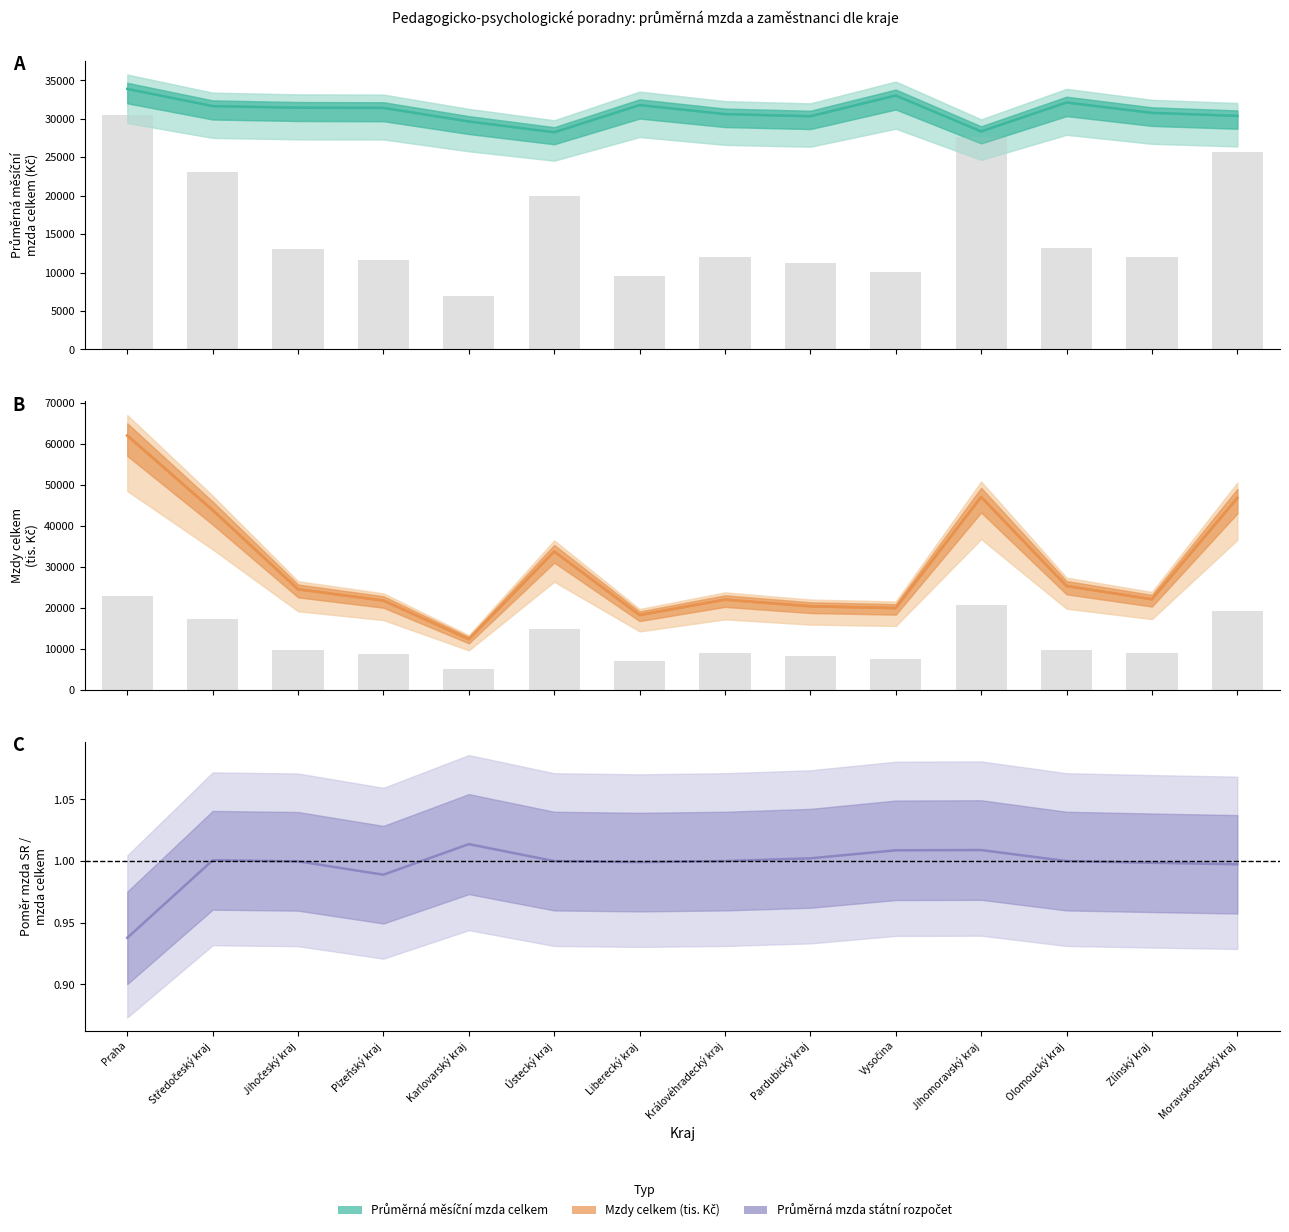

True or false: Průměrná měsíční mzda celkem has a value of 13817.1 at Zlínský kraj.

False